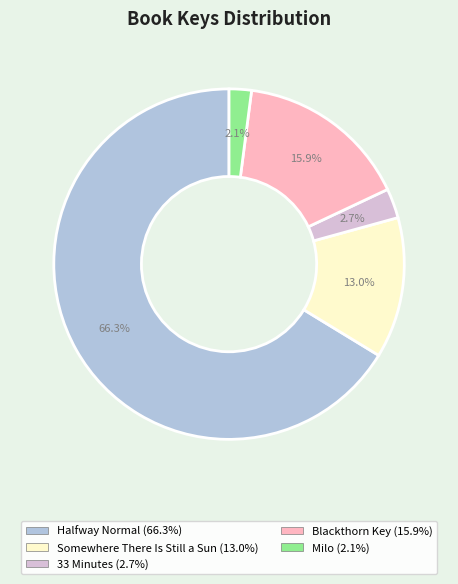

Count the number of slices in the pie.

5